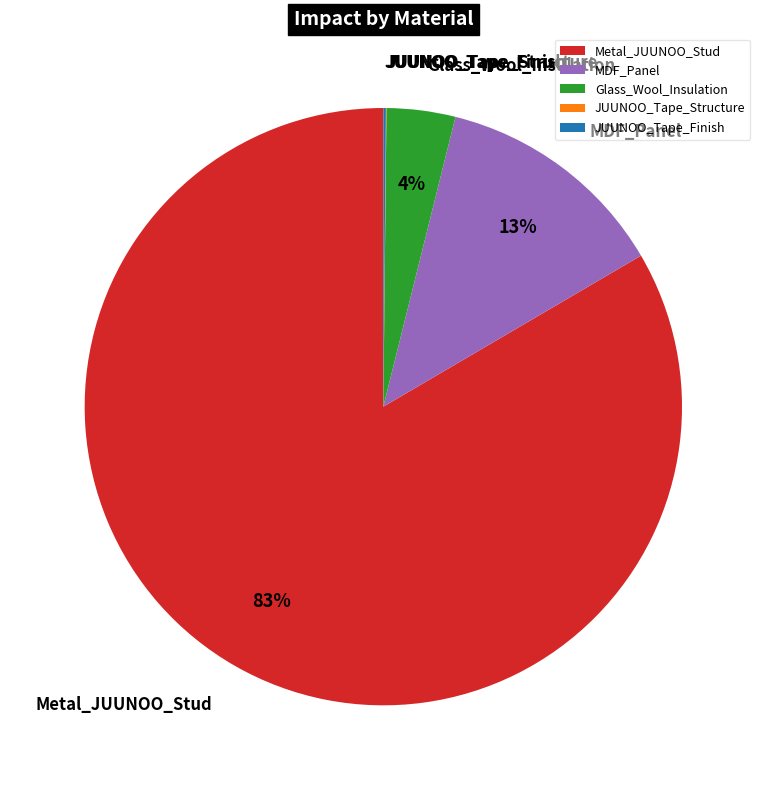

Does Metal_JUUNOO_Stud represent more than half of the total?

Yes